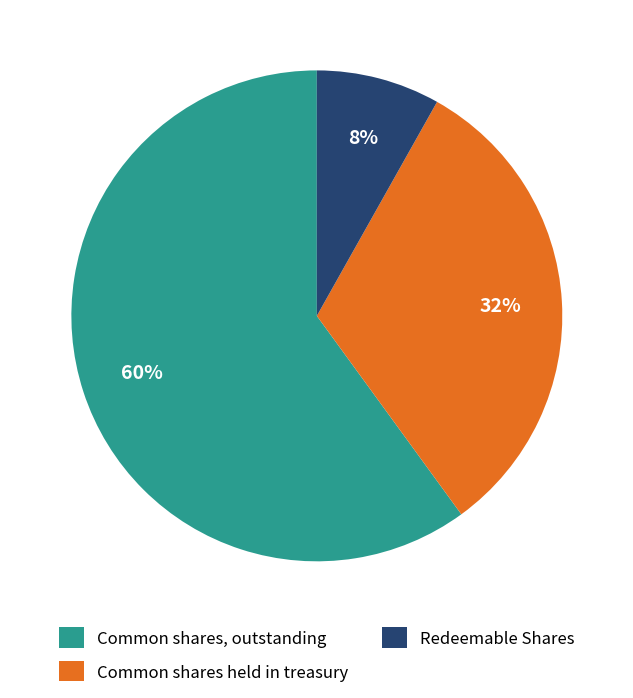

Which has a higher value, Common shares held in treasury or Redeemable Shares?

Common shares held in treasury